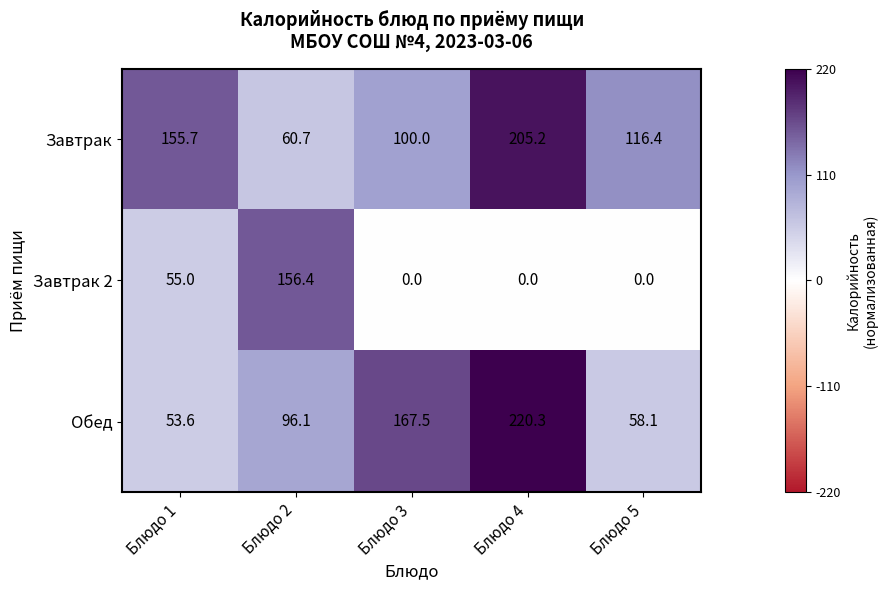

Reading left to right, transcribe all the data shown in this chart.

Завтрак: 155.7	60.7	100.0	205.2	116.4
Завтрак 2: 55.0	156.4	0.0	0.0	0.0
Обед: 53.6	96.1	167.5	220.3	58.1